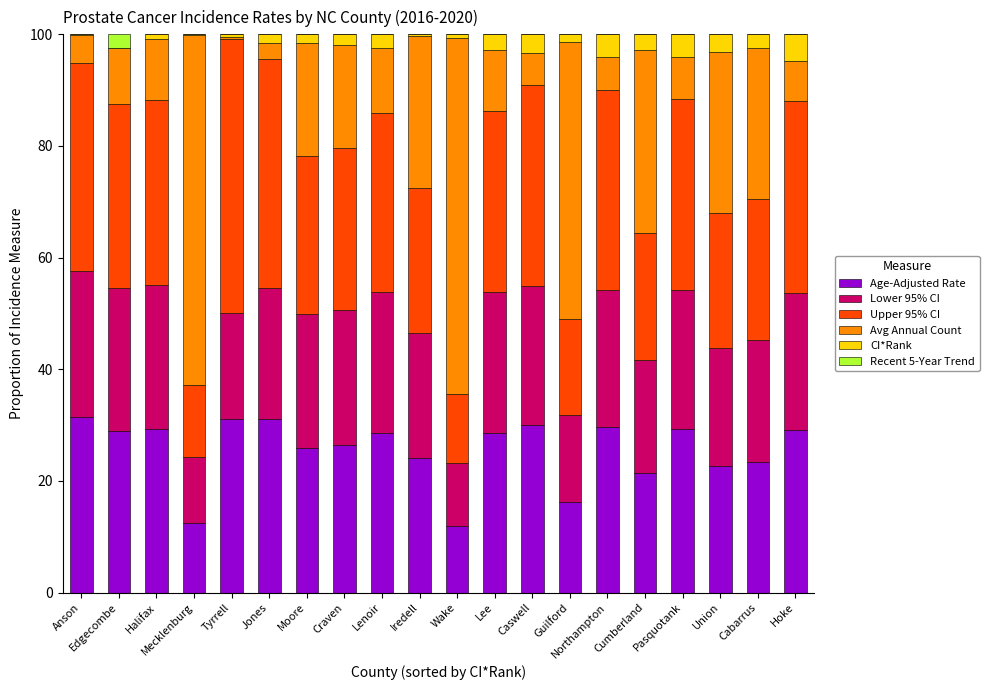

What is the maximum value for Age-Adjusted Rate?

31.4